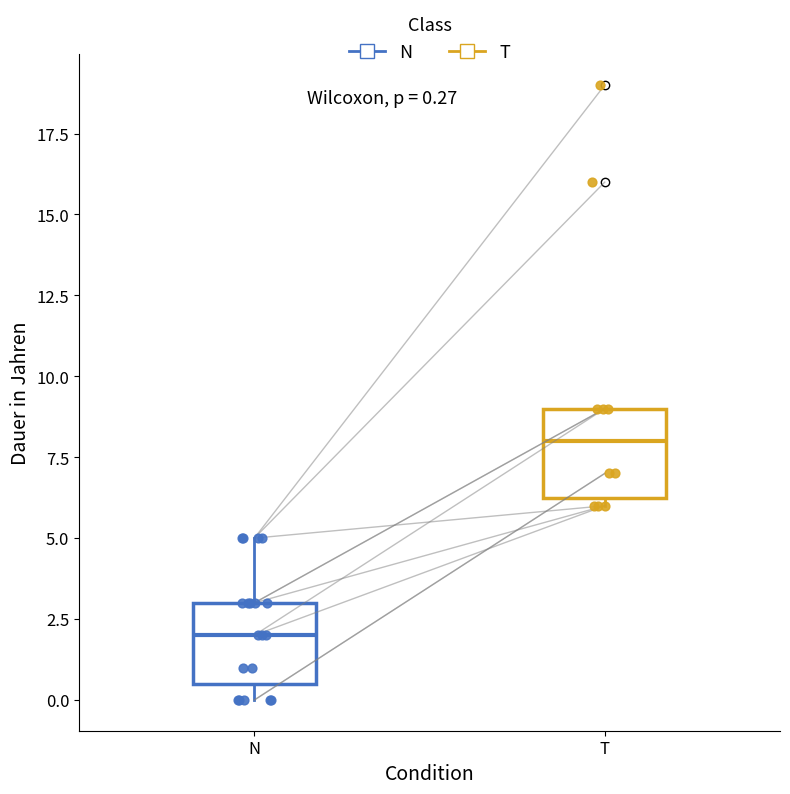

Which box has the highest median line?

T